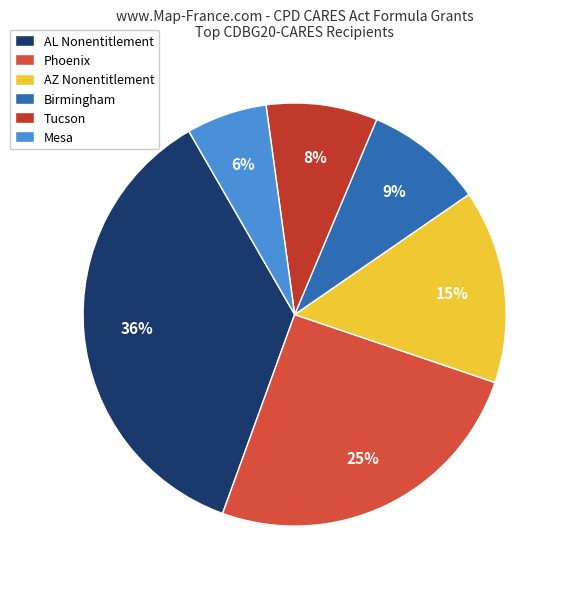

Does Mesa account for over 50% of the chart?

No